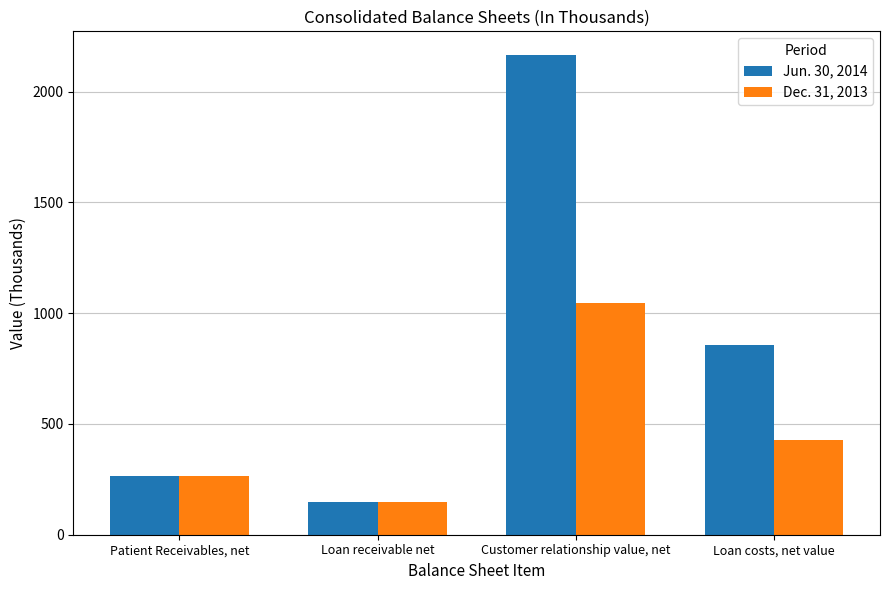

How many bars are there in total?

8